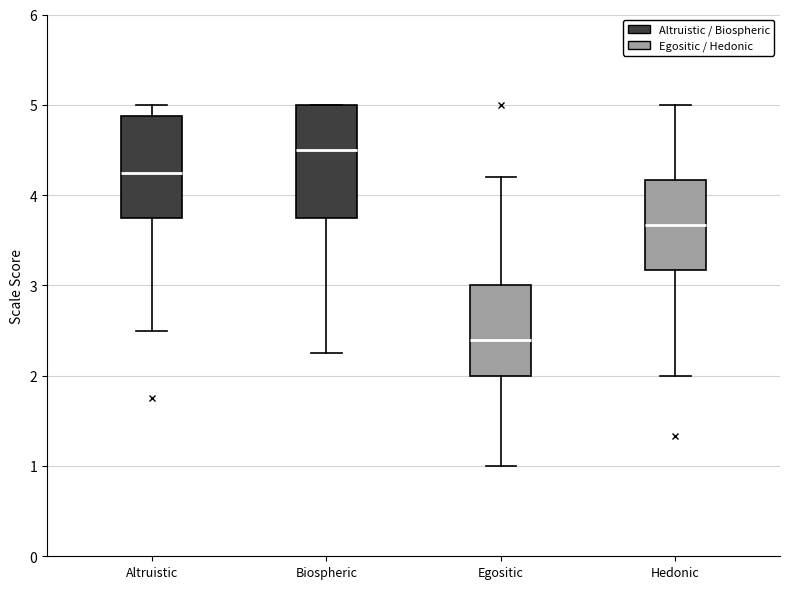

Reading left to right, read every box against the y-axis: the position of its median line, the range the box covers, and the ends of its whiskers. The values are not printed on the chart, so give them approximately, as read against the axis.

Altruistic: median 4.3, box 3.8 to 4.9, whiskers 2.5 to 5.0
Biospheric: median 4.5, box 3.8 to 5.0, whiskers 2.3 to 5.0
Egositic: median 2.4, box 2.0 to 3.0, whiskers 1.0 to 4.2
Hedonic: median 3.7, box 3.2 to 4.2, whiskers 2.0 to 5.0